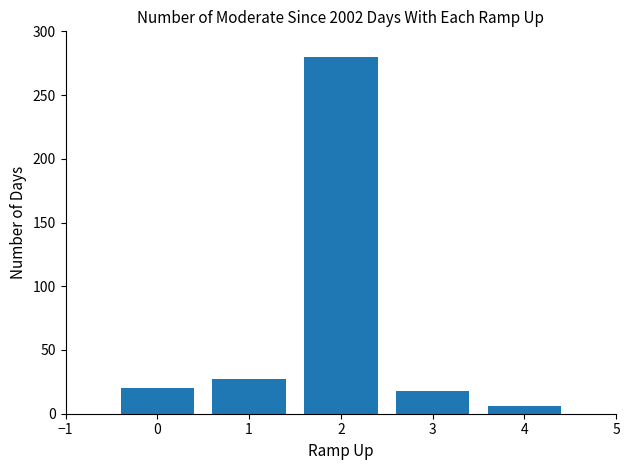

Approximately how many times larger is the value at 0 compared to 3?

1.1